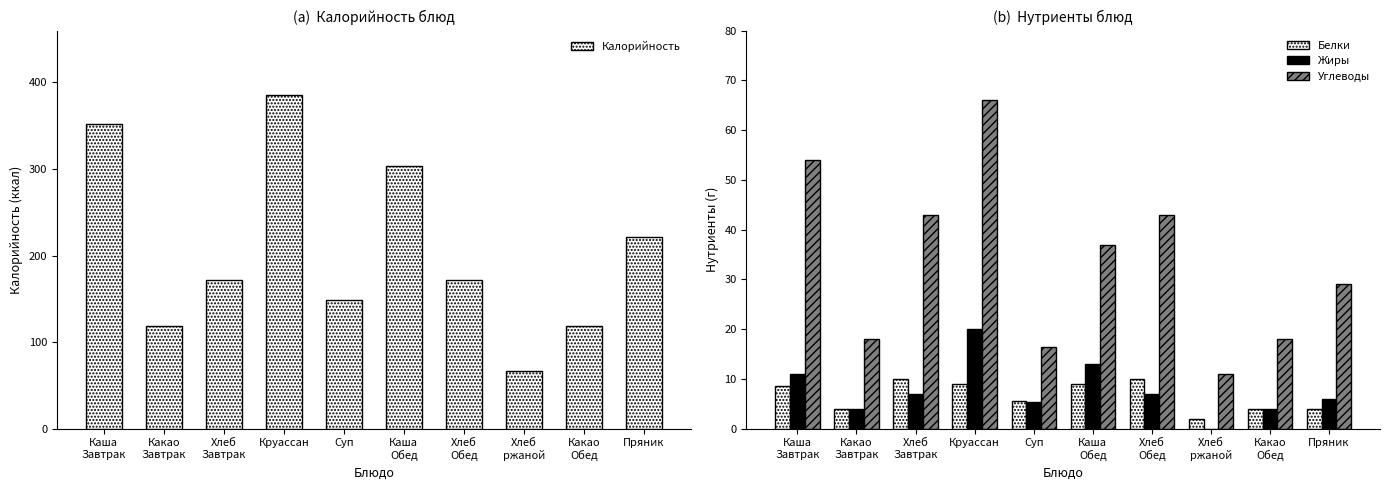

The Белки series shows 10.0 at Хлеб
Обед. True or false?

True